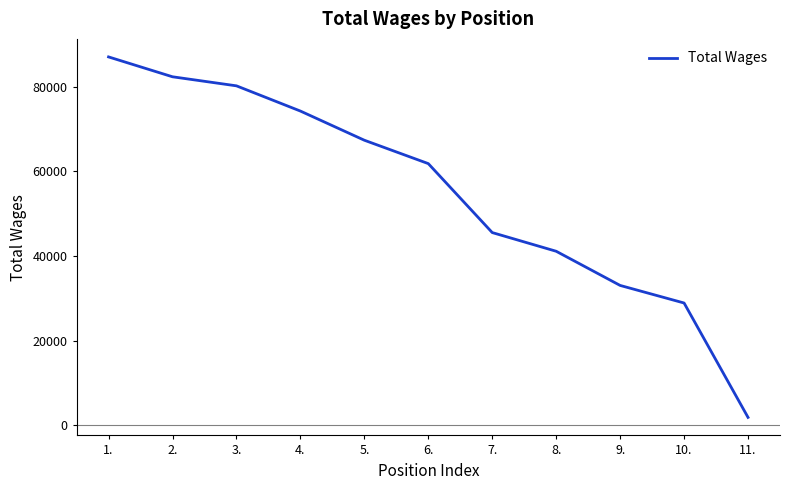

At which label does the data first exceed 61842?

1.